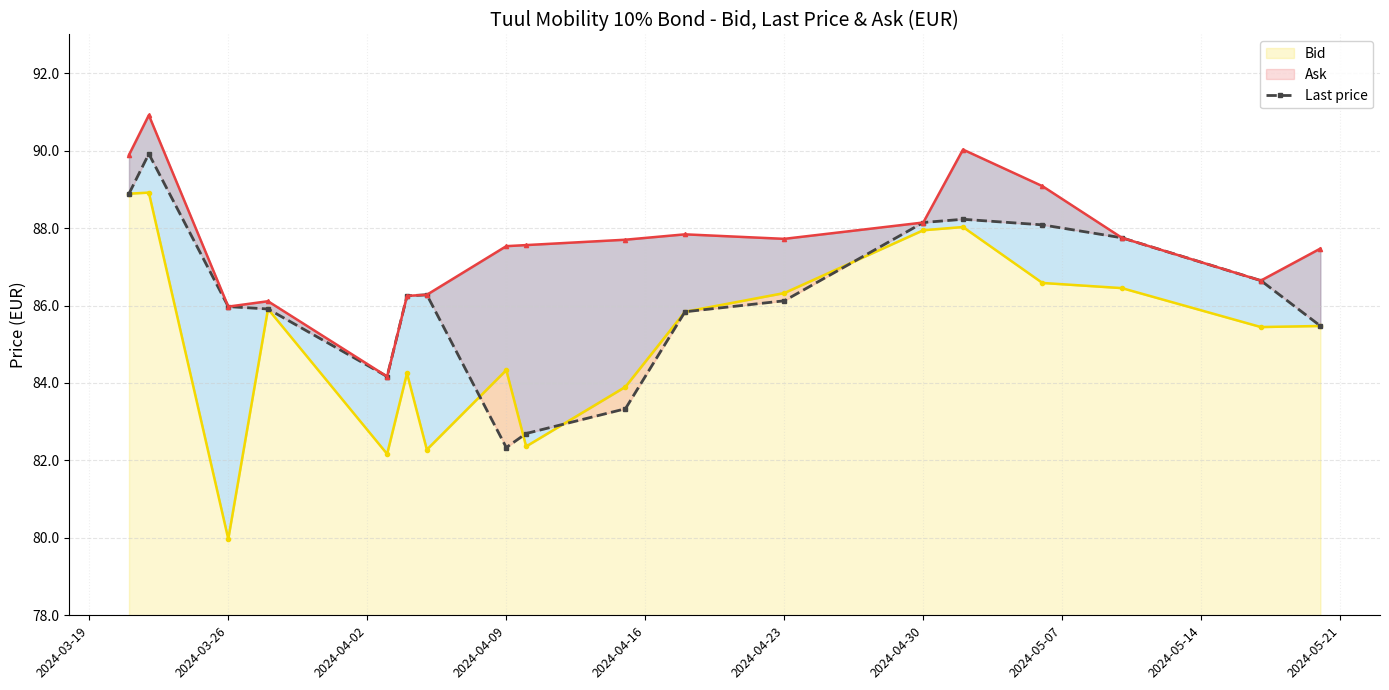

What is the sum of the Last price values at 2024-04-23 and 2024-04-16?

170.4